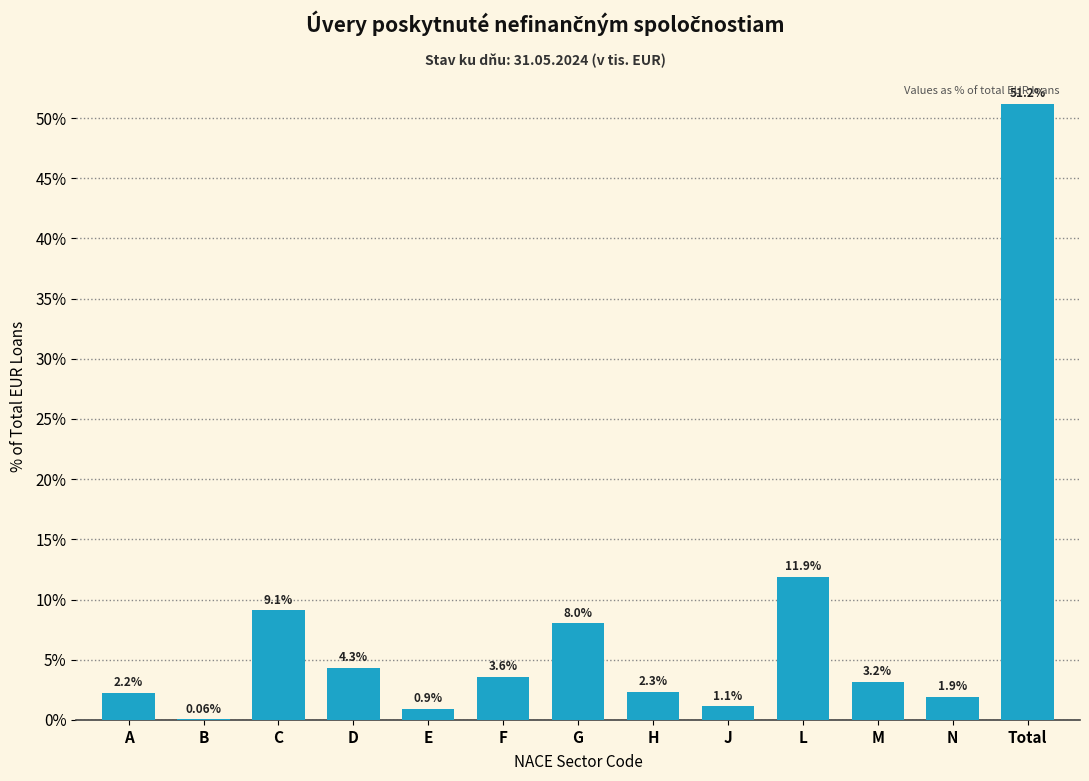

Which category has the highest value across all series?

Total